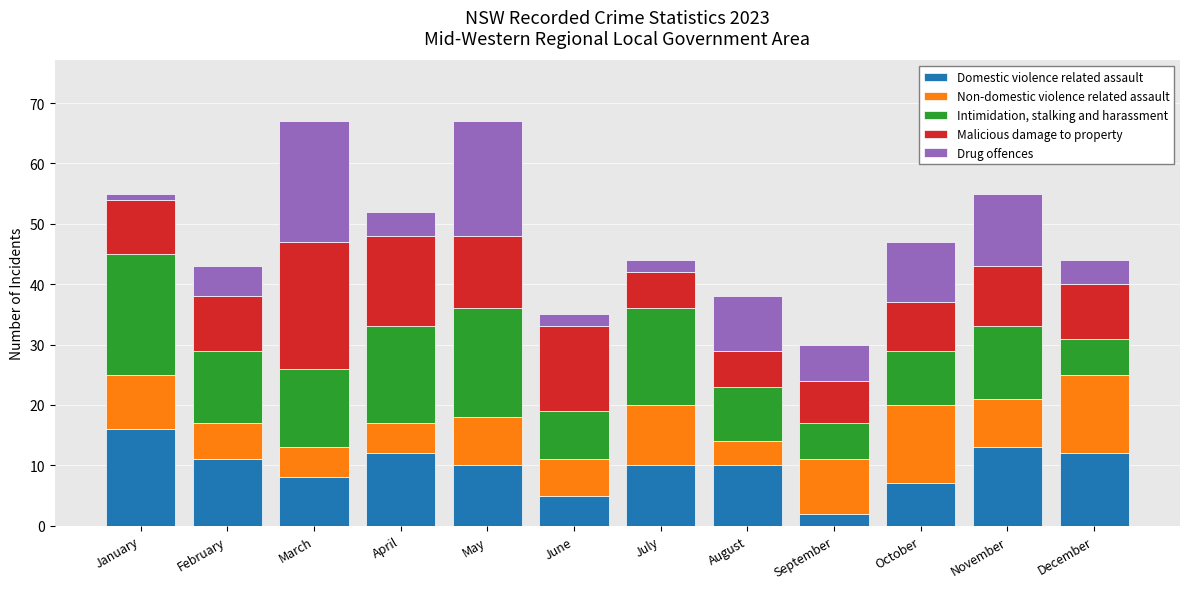

Does the chart contain stacked bars?

Yes